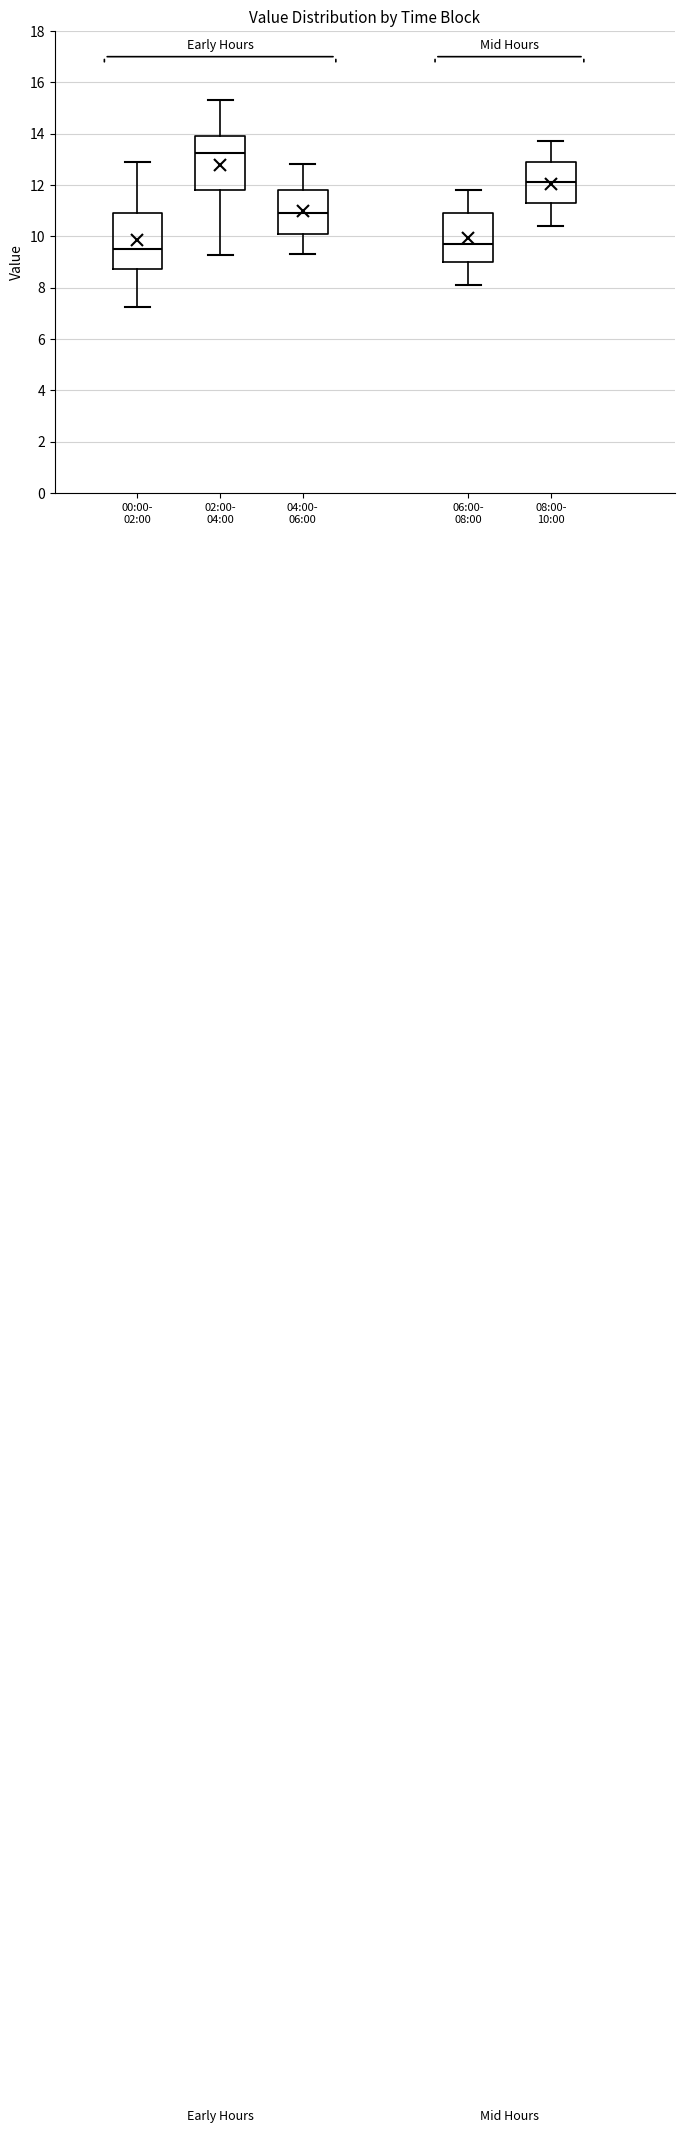

Reading left to right, transcribe this box plot: for each box, give where its median line is, the range the box spans, and where its two whiskers end, as read against the y-axis. The values are not printed on the chart, so give them approximately, as read against the axis.

00:00- 02:00: median 9.6, box 8.8 to 11.0, whiskers 7.2 to 13.0
02:00- 04:00: median 13.2, box 11.8 to 14.0, whiskers 9.2 to 15.4
04:00- 06:00: median 11.0, box 10.2 to 11.8, whiskers 9.4 to 12.8
06:00- 08:00: median 9.8, box 9.0 to 11.0, whiskers 8.2 to 11.8
08:00- 10:00: median 12.2, box 11.4 to 13.0, whiskers 10.4 to 13.8